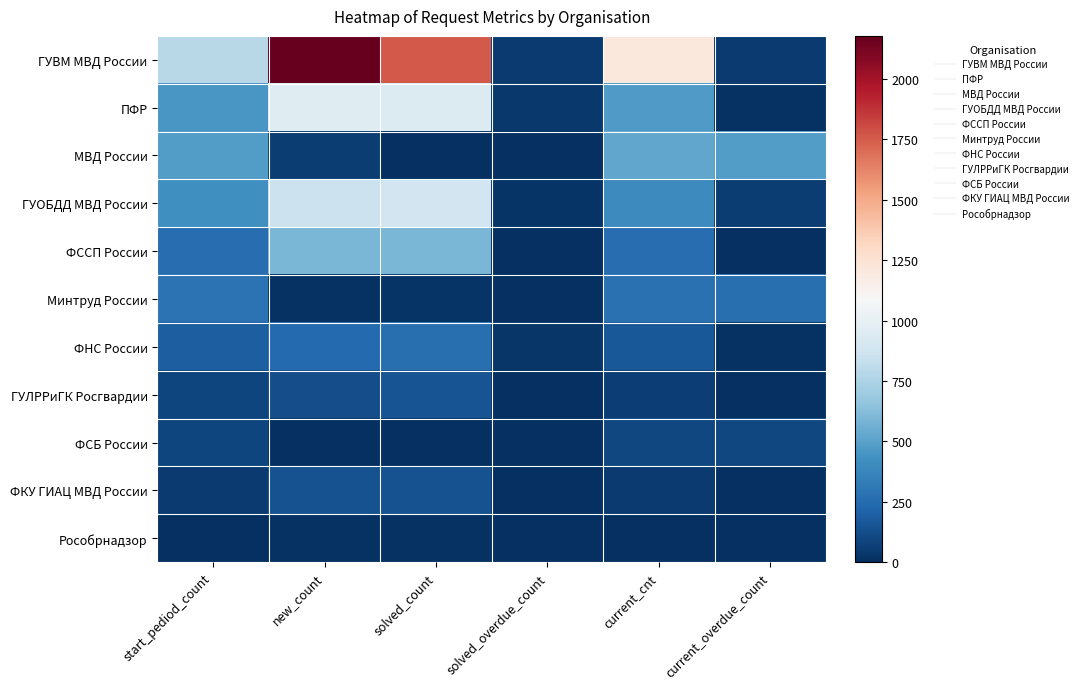

Which series has the widest spread of values?

ГУВМ МВД России